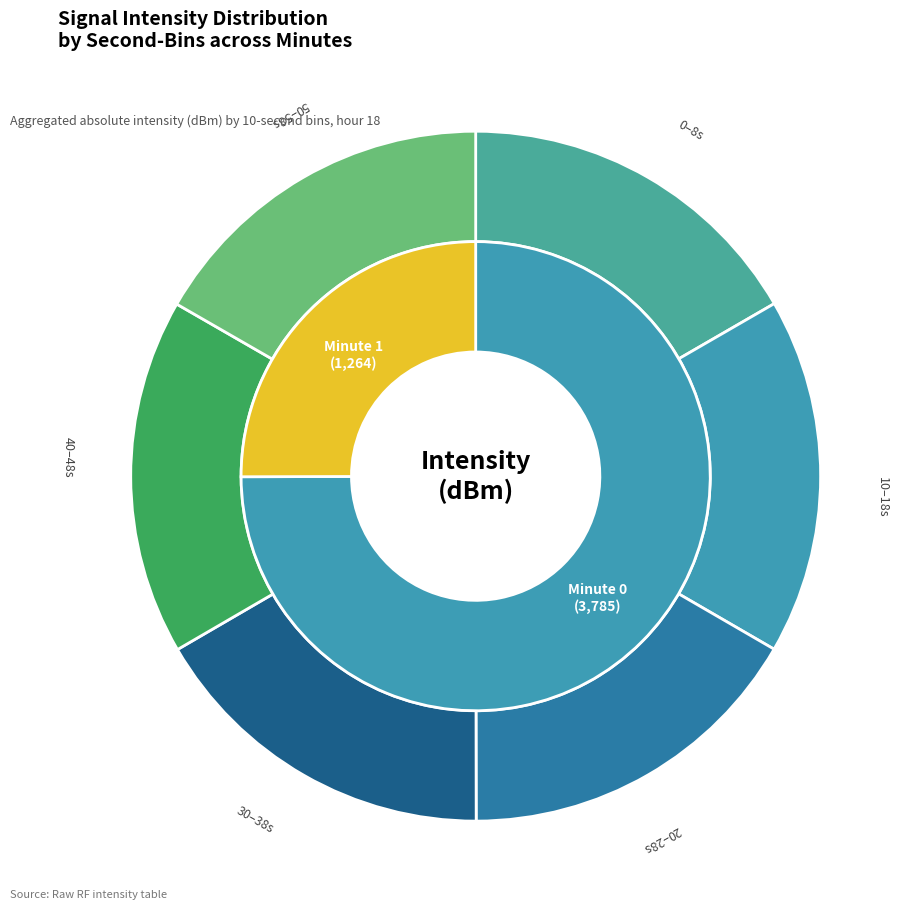

What percentage do 1 and minute_counts together represent?

100.0%